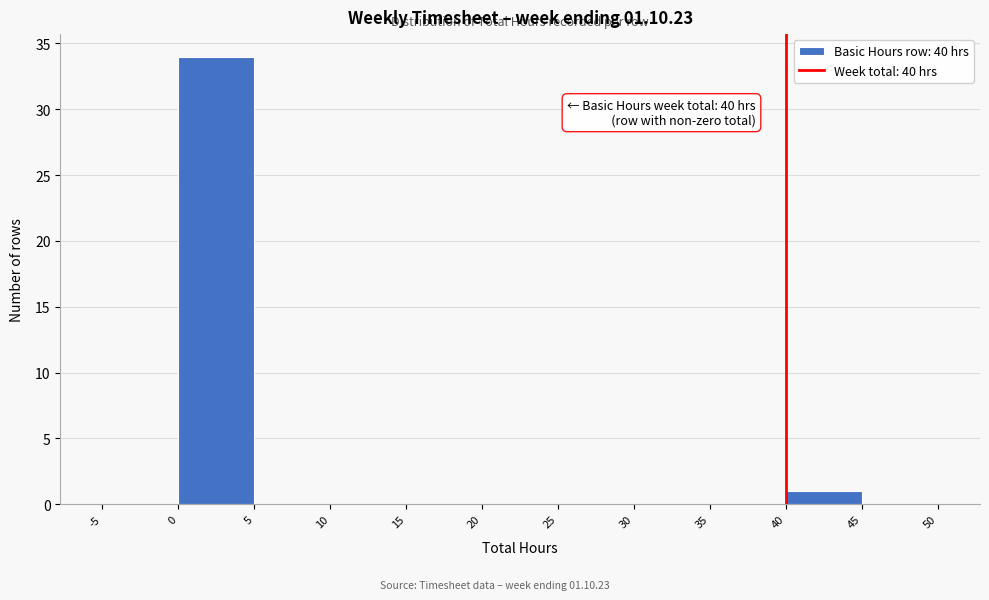

Which range on the x-axis has the tallest bar?

0 to 5